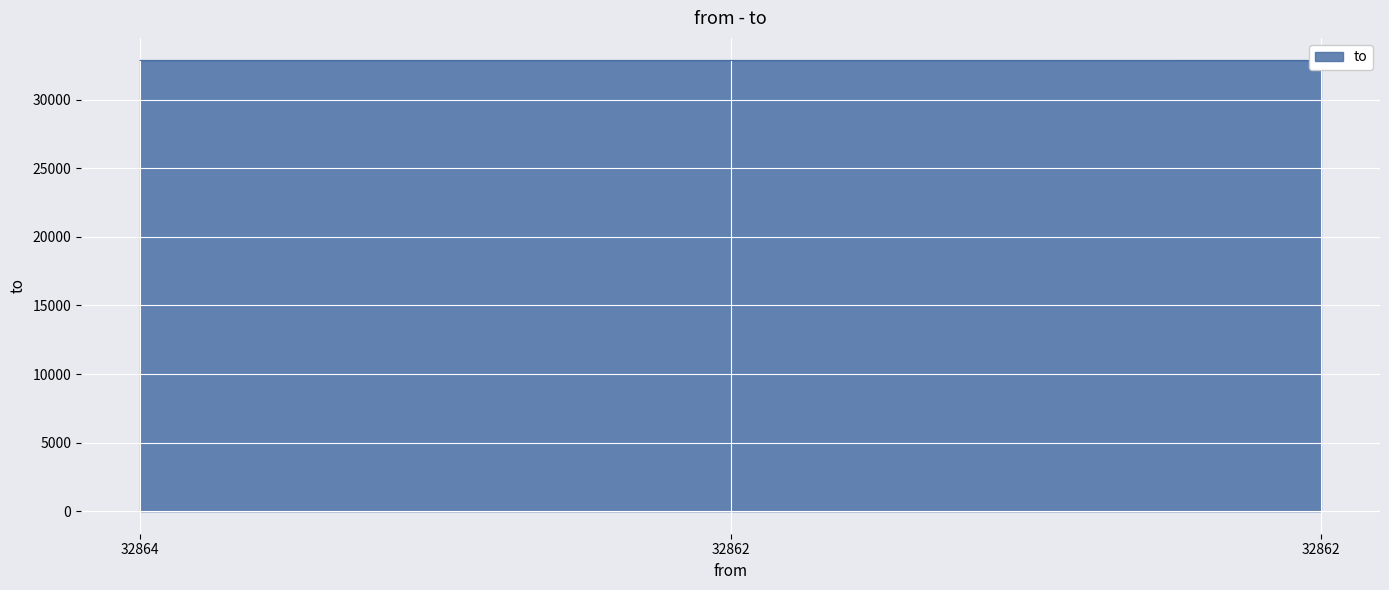

Where is the data nearest to the value 32863?

32864